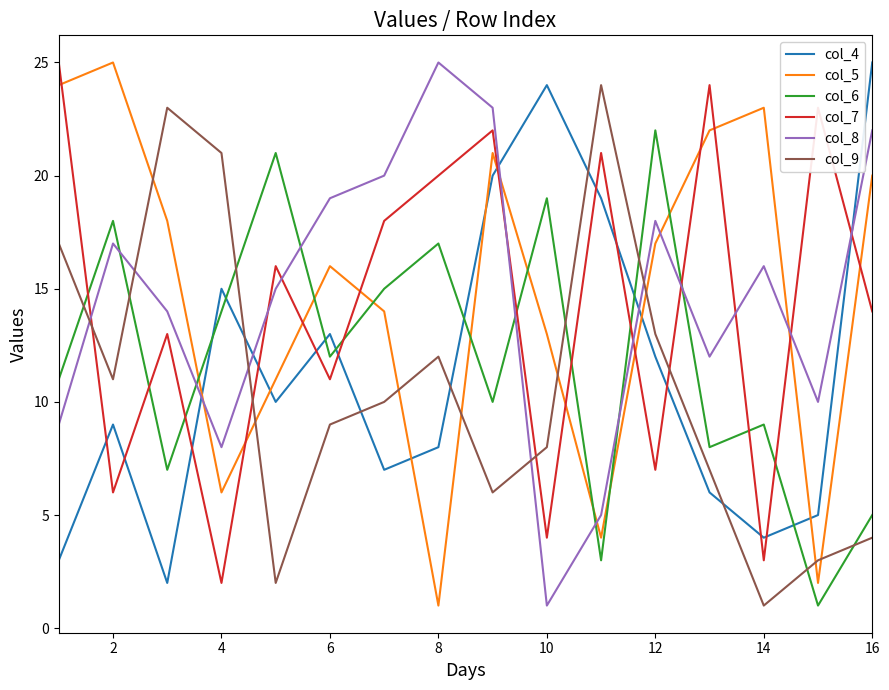

True or false: col_9 and col_8 intersect in this chart.

True